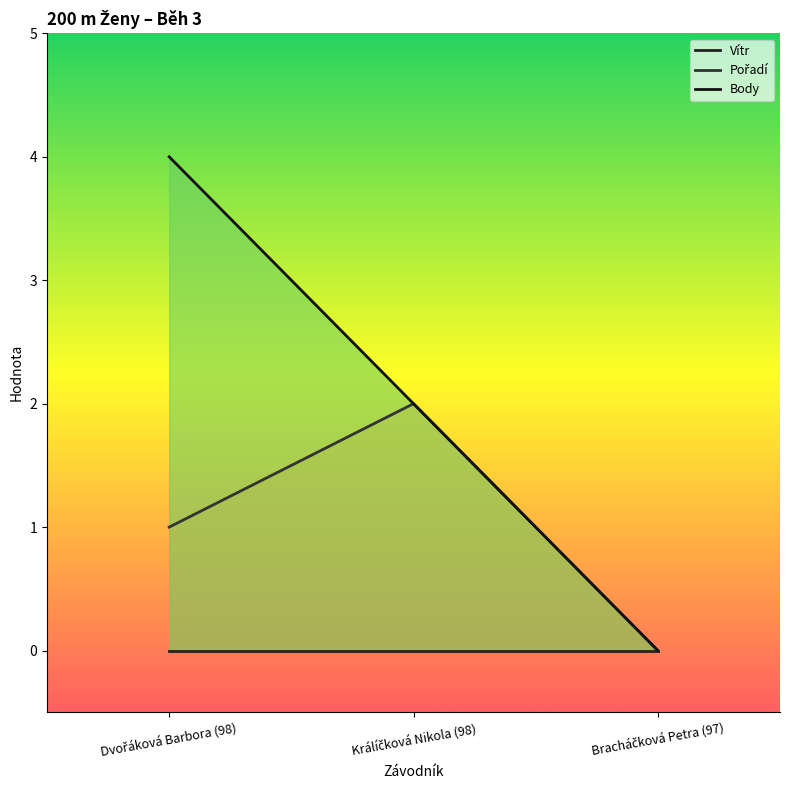

How many values in the Body series exceed 2?

1